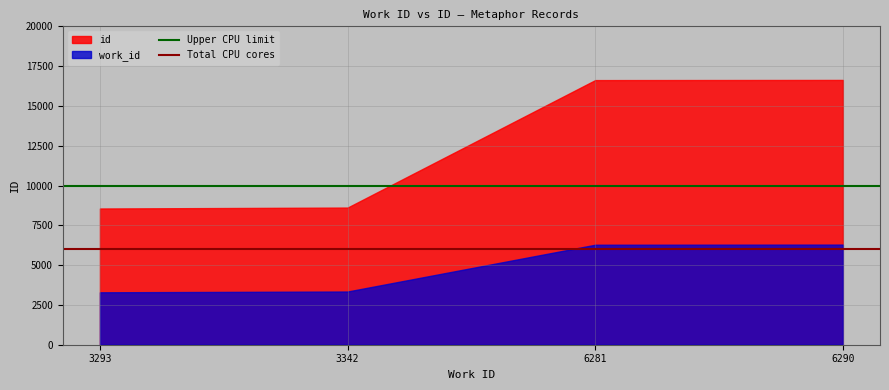

What is the greatest value displayed?

16632